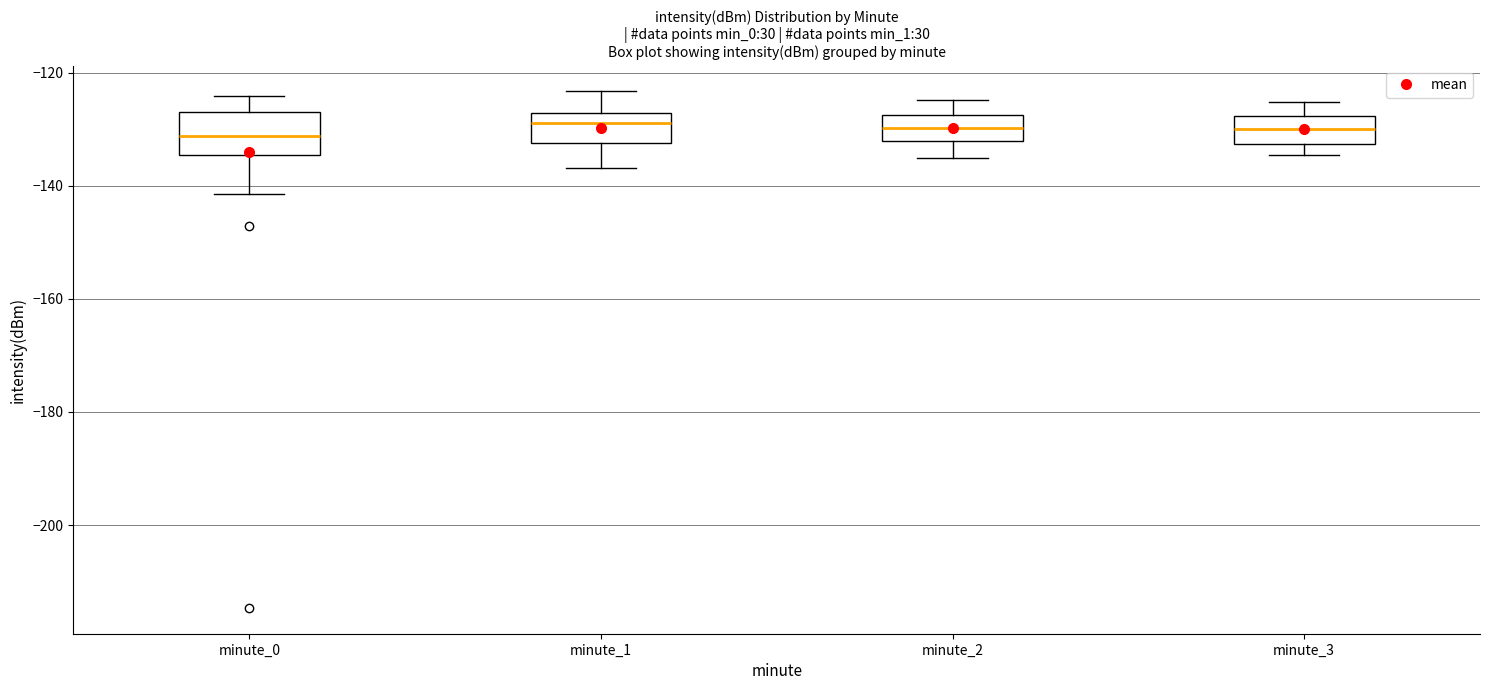

Reading left to right, transcribe this box plot: for each box, give where its median line is, the range the box spans, and where its two whiskers end, as read against the y-axis. The values are not printed on the chart, so give them approximately, as read against the axis.

minute_0: median -132, box -134 to -126, whiskers -142 to -124
minute_1: median -128 (just below the box's upper edge), box -132 to -128, whiskers -136 to -124
minute_2: median -130, box -132 to -128, whiskers -136 to -124
minute_3: median -130, box -132 to -128, whiskers -134 to -126